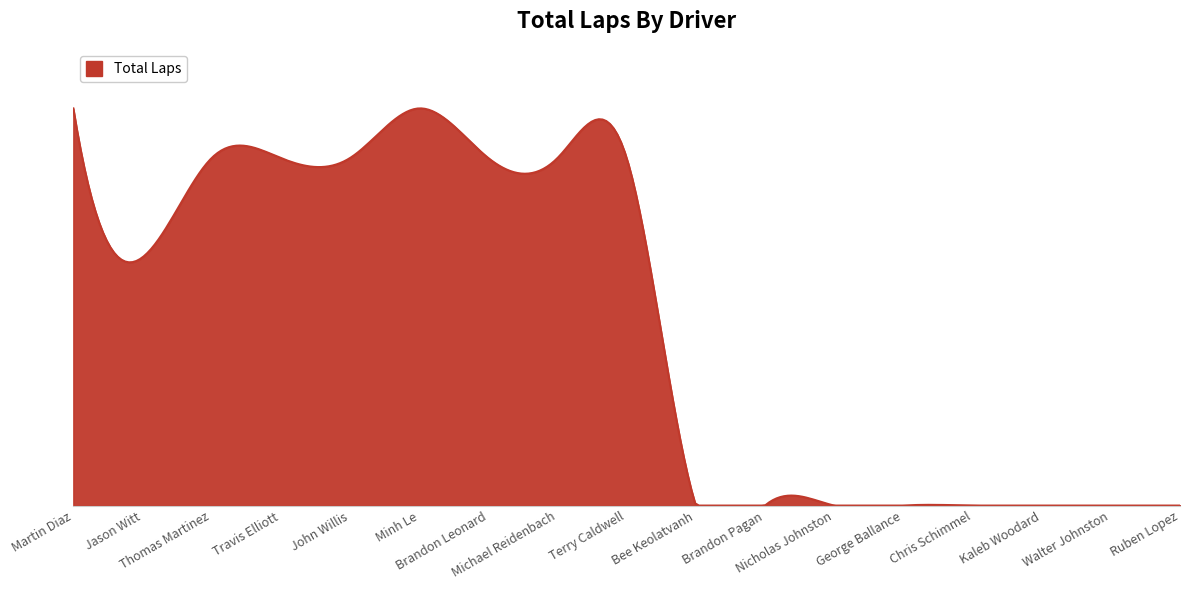

Does the chart display data point markers on the line(s)?

No